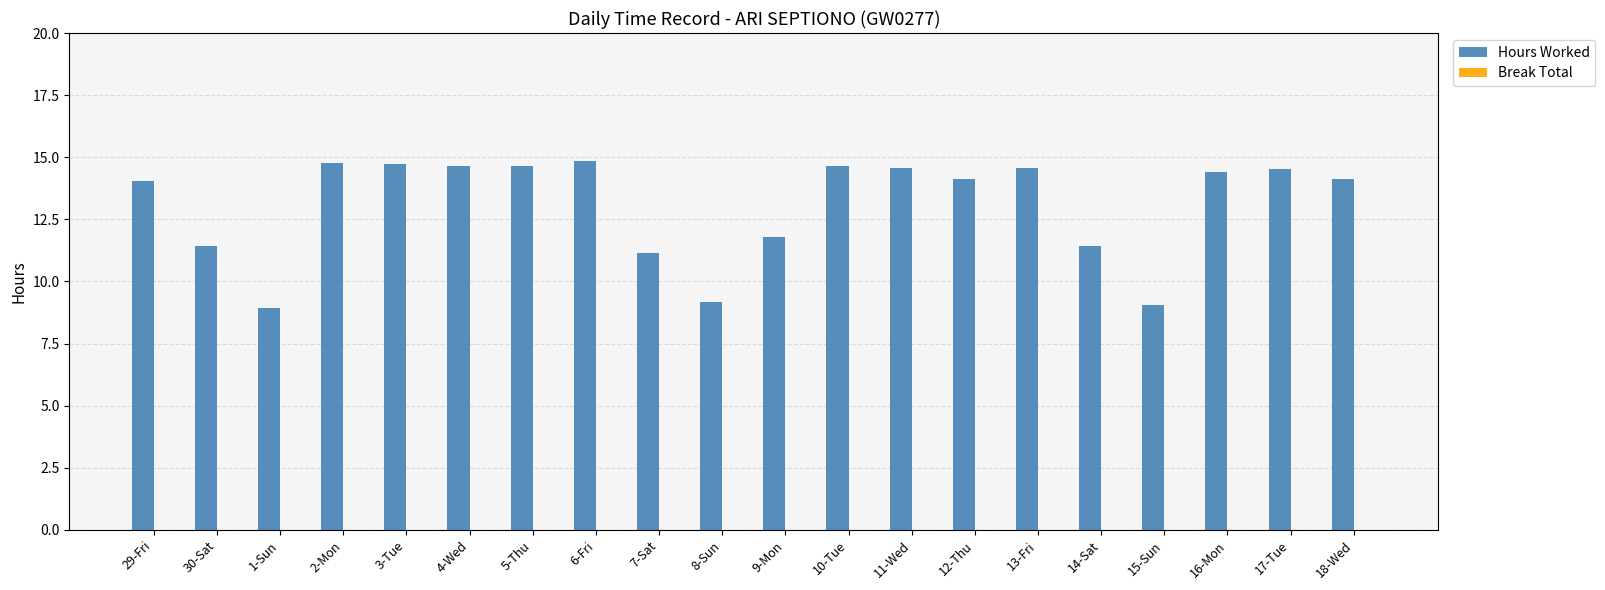

True or false: the data shows 14.7 at 3-Tue.

True